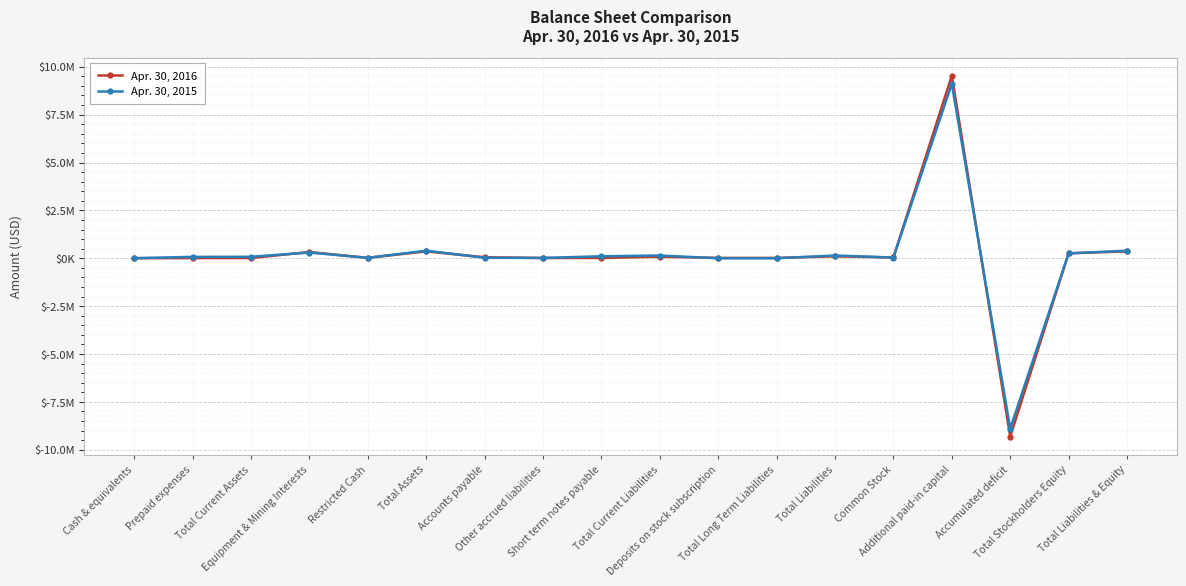

What are all the series names shown in the legend?

Apr. 30, 2016, Apr. 30, 2015